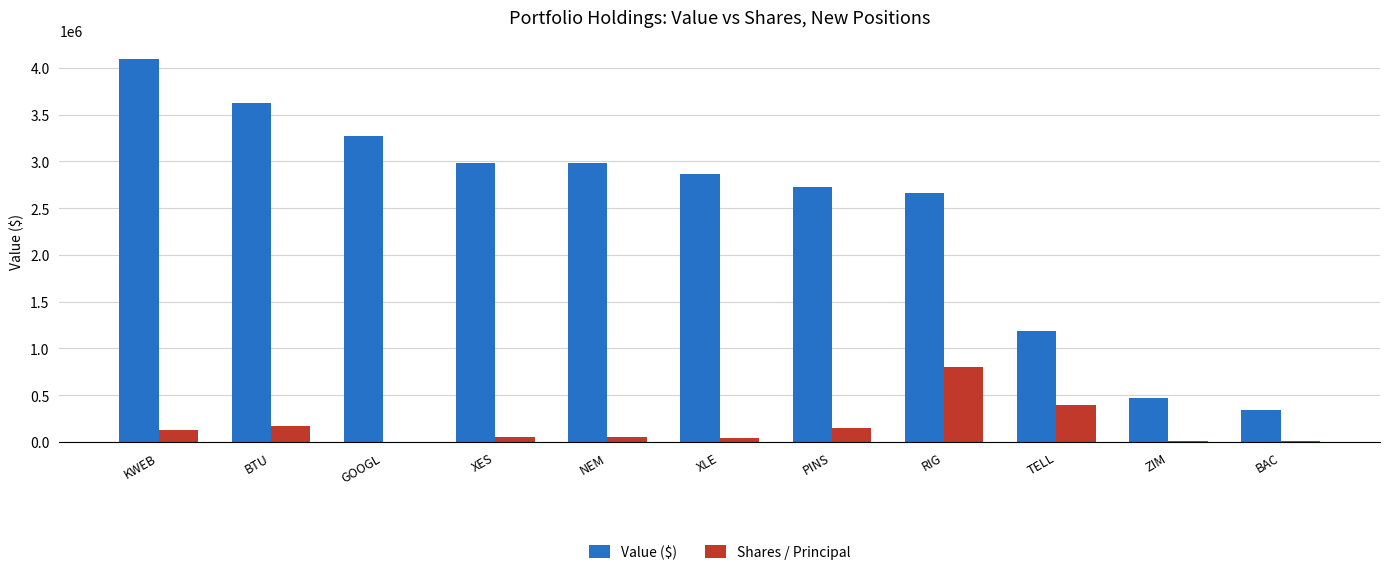

What is the average value of the Shares / Principal series?

164318